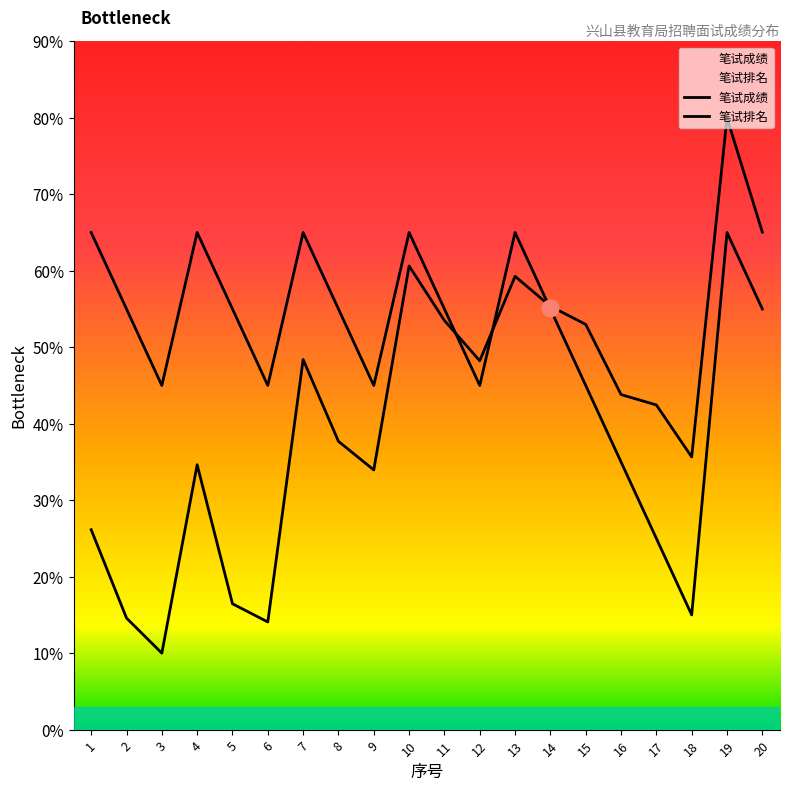

Which category has the lowest value in the 笔试排名 series?

18